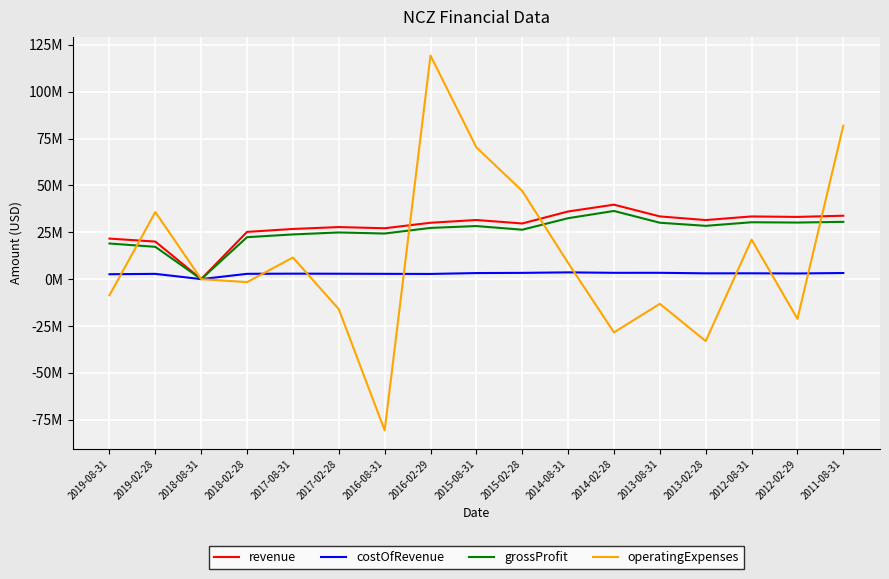

How many interior local valleys does the costOfRevenue series have?

5